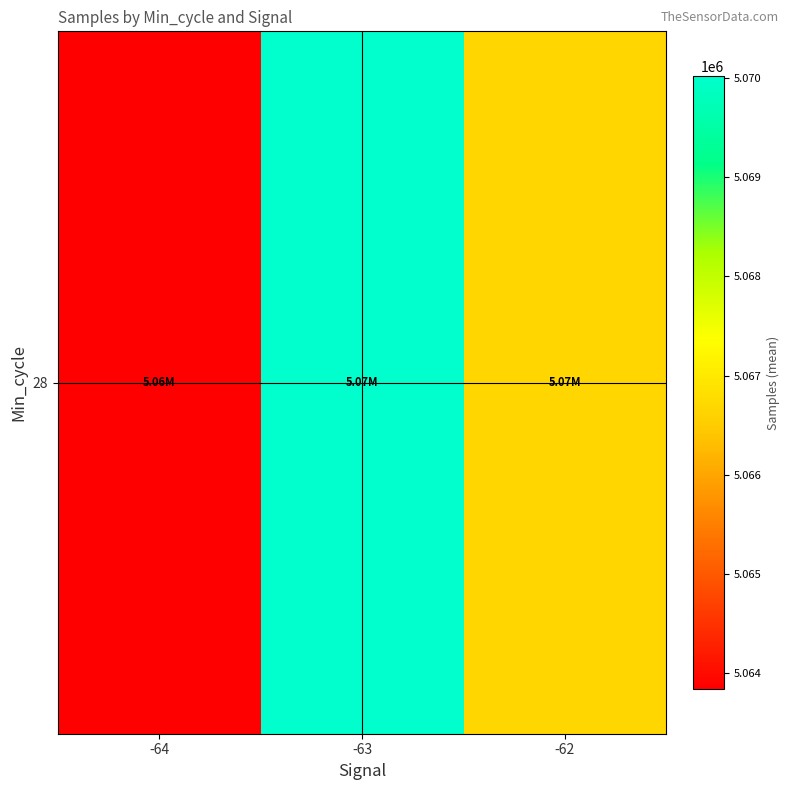

Read the value at -62.

5066685.7